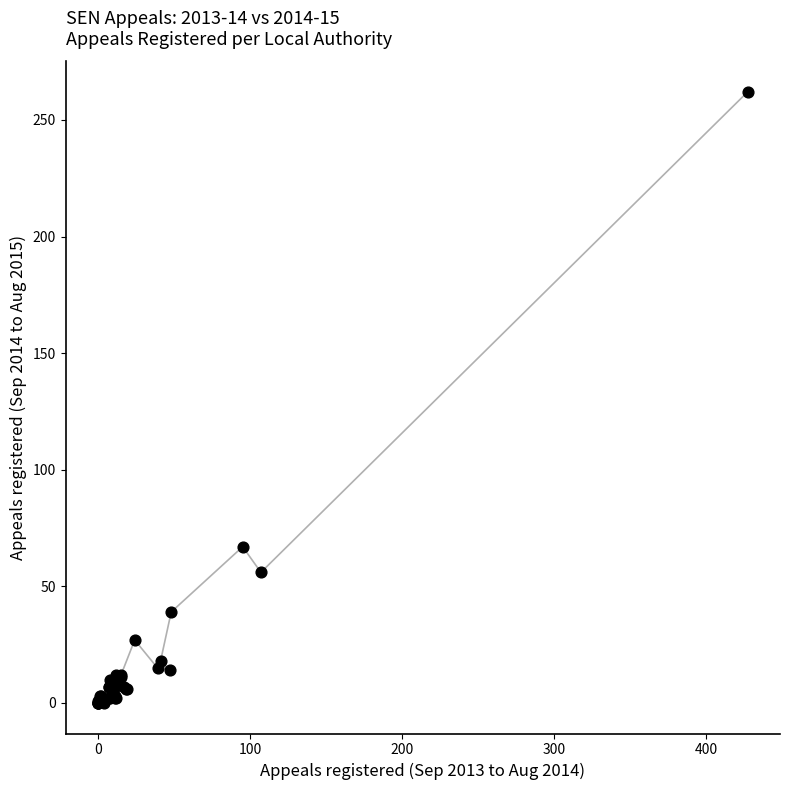

What Y value in the scatter plot is closest to 131?

67